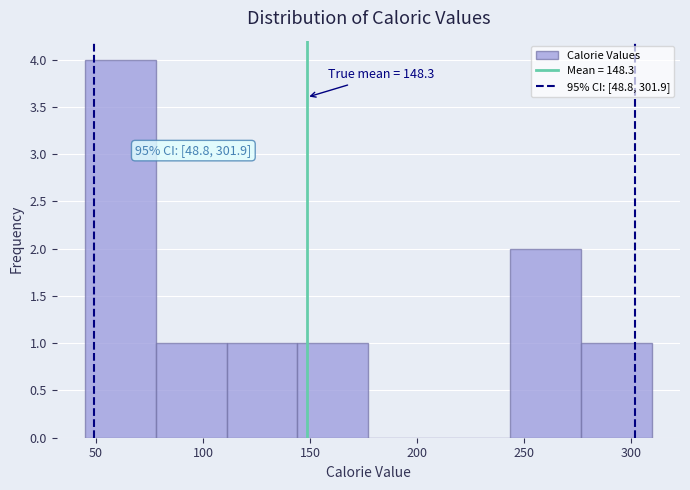

Over which range of the x-axis is the bar tallest?

45 to 80